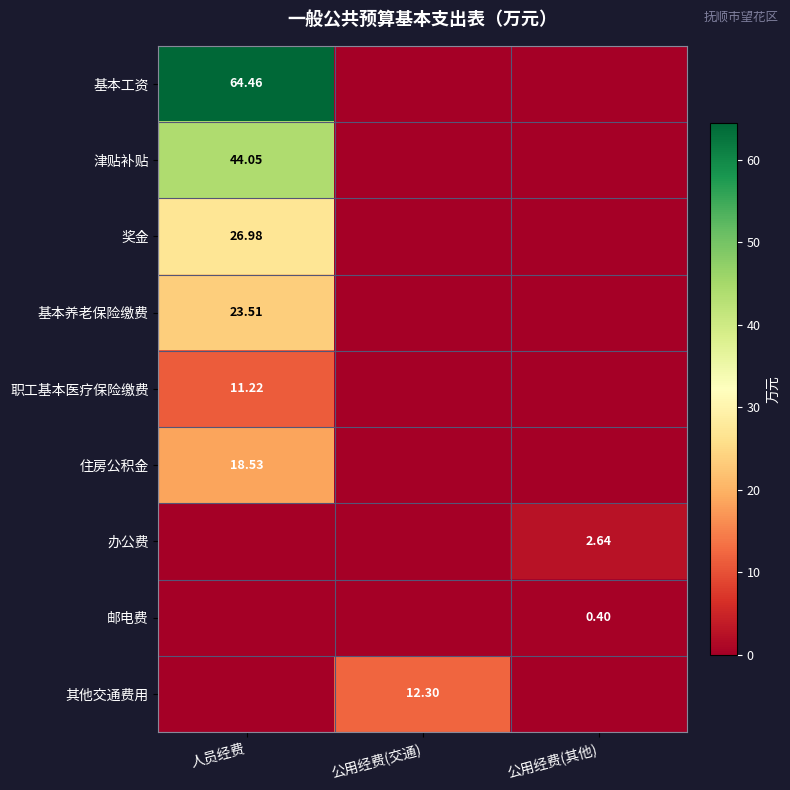

What is the approximate value of 其他交通费用 at 公用经费(交通)?

12.3